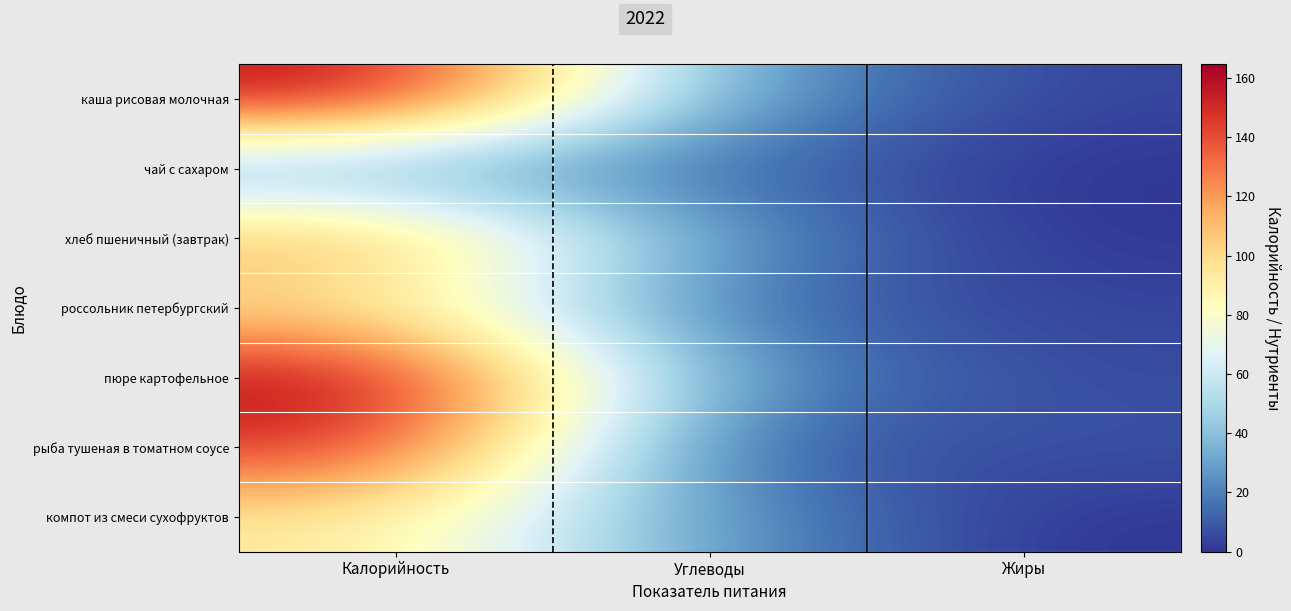

At how many categories does at least one series exceed 138?

1